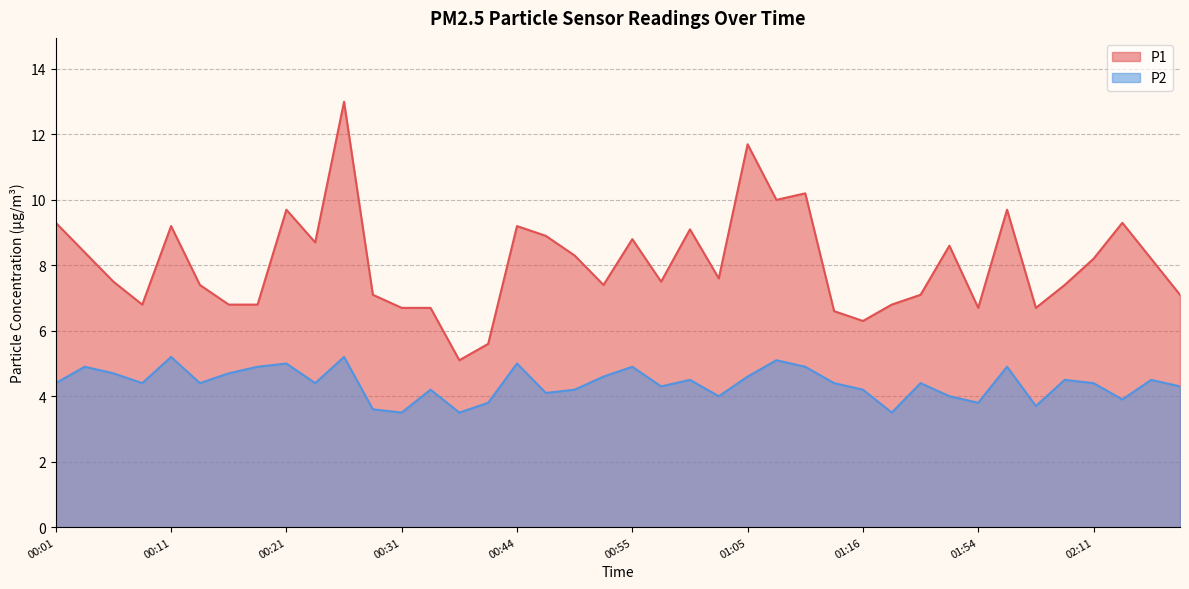

Rank the categories by P1 value from highest to lowest.

00:26, 01:05, 01:10, 01:08, 00:21, 02:03, 00:01, 02:14, 00:11, 00:44, 01:00, 00:47, 00:55, 00:23, 01:51, 00:03, 00:49, 02:11, 02:17, 01:03, 00:06, 00:57, 00:13, 00:52, 02:09, 00:28, 01:48, 02:19, 00:08, 00:16, 00:18, 01:18, 00:31, 00:33, 01:54, 02:06, 01:13, 01:16, 00:41, 00:38